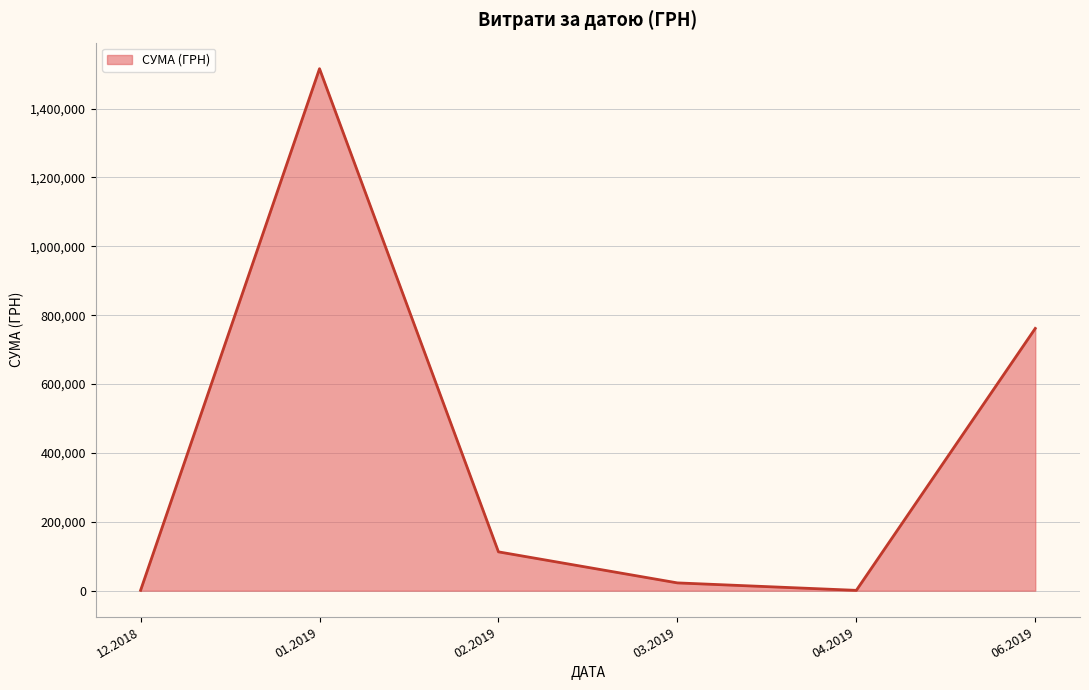

How many series are shown in this chart?

1